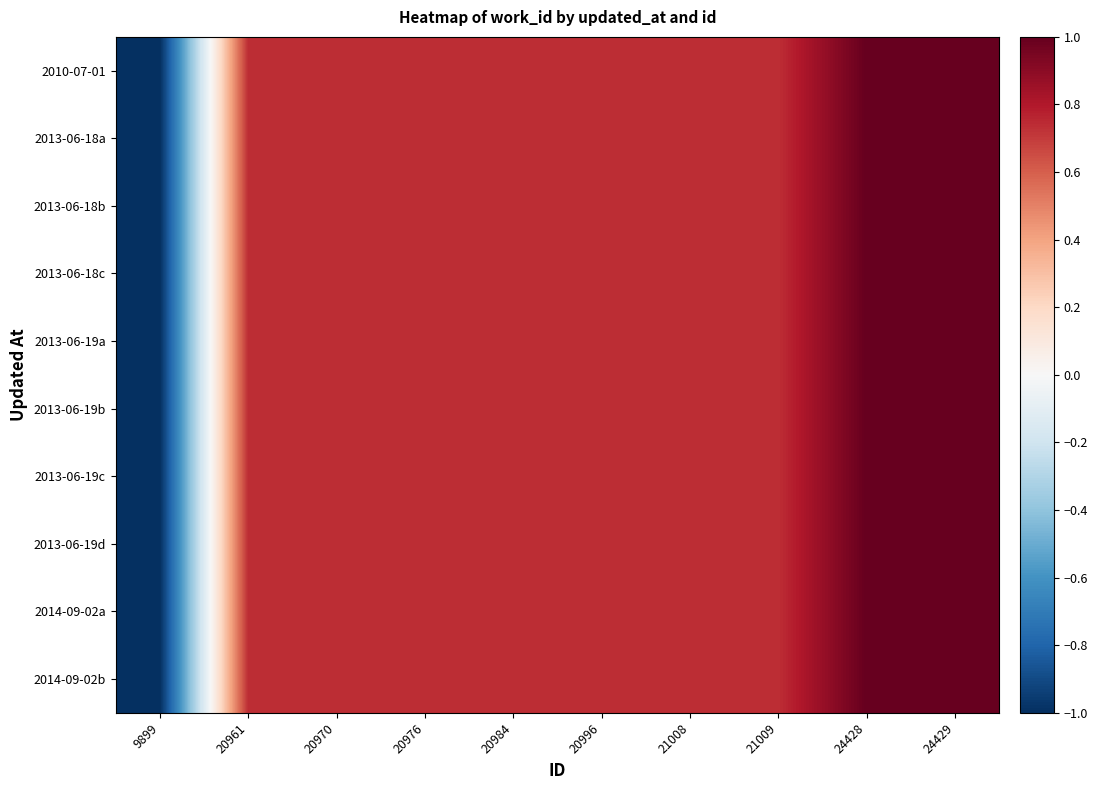

How many distinct data groups are displayed?

10